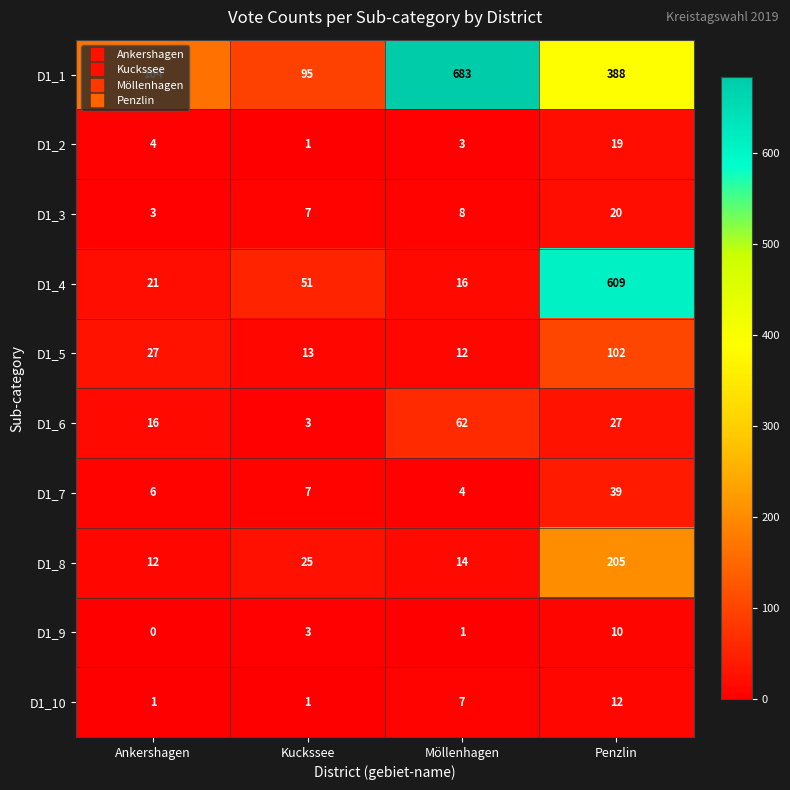

What is the difference between the maximum and second lowest values in the D1_10 series?

11